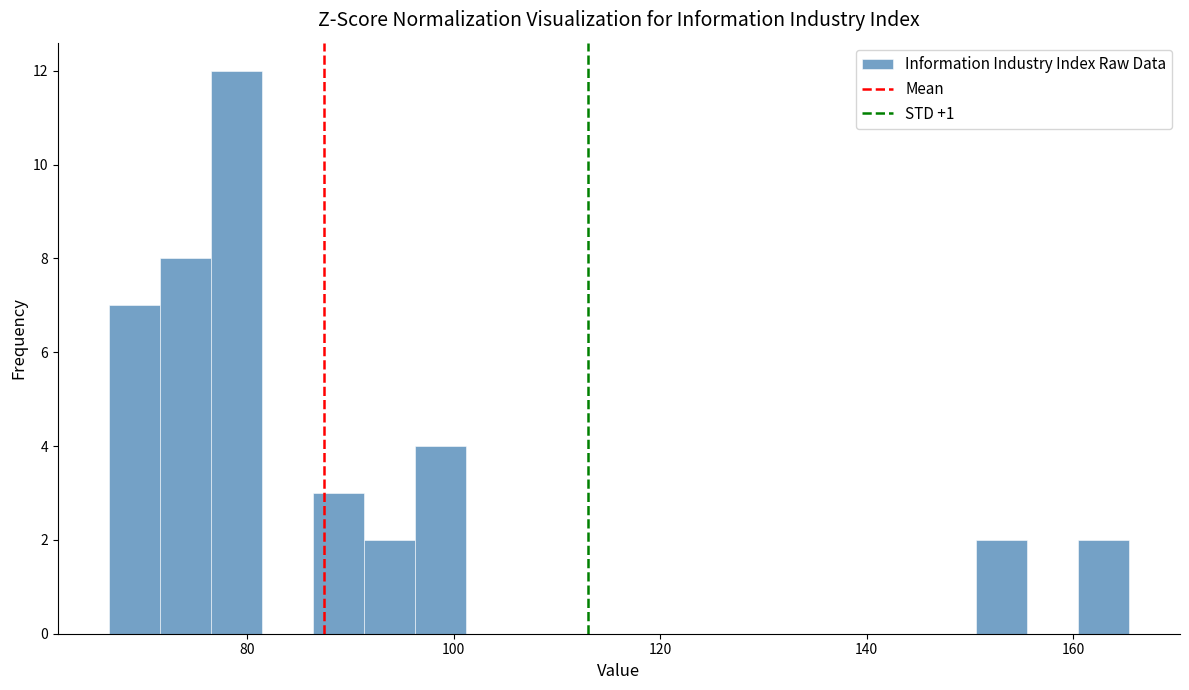

Read against the x-axis, roughly where is the centre of the tallest bar?

78